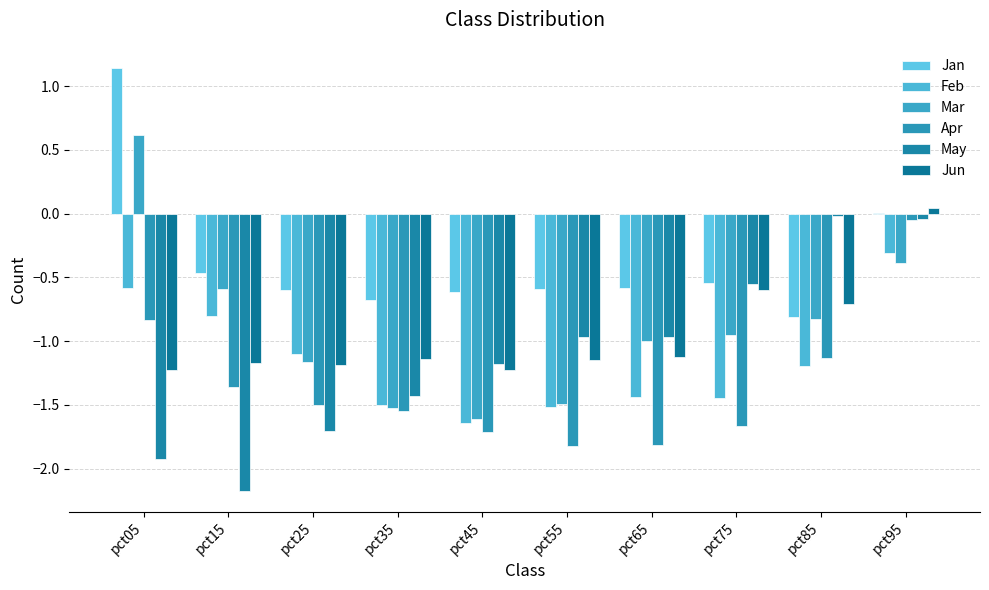

True or false: Jan has a value of -0.6 at pct25.

True